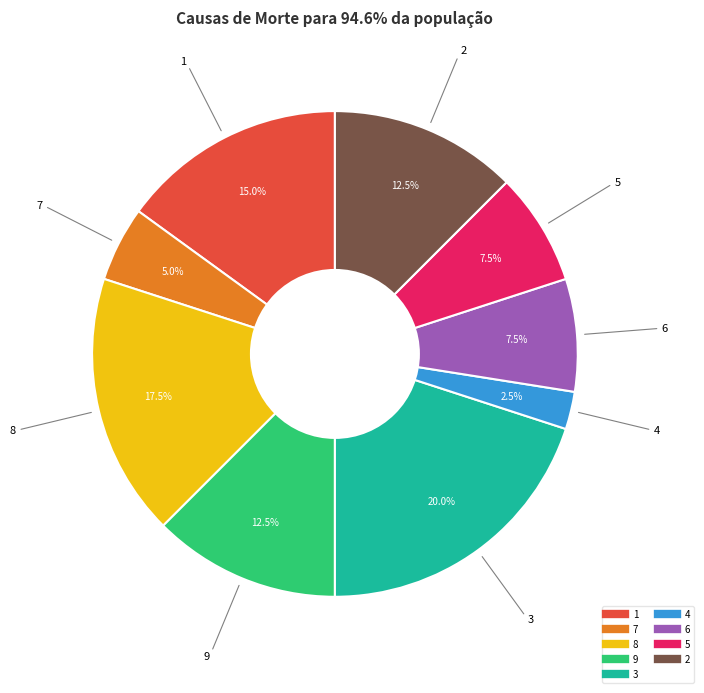

Between 1 and 5, which is larger?

1